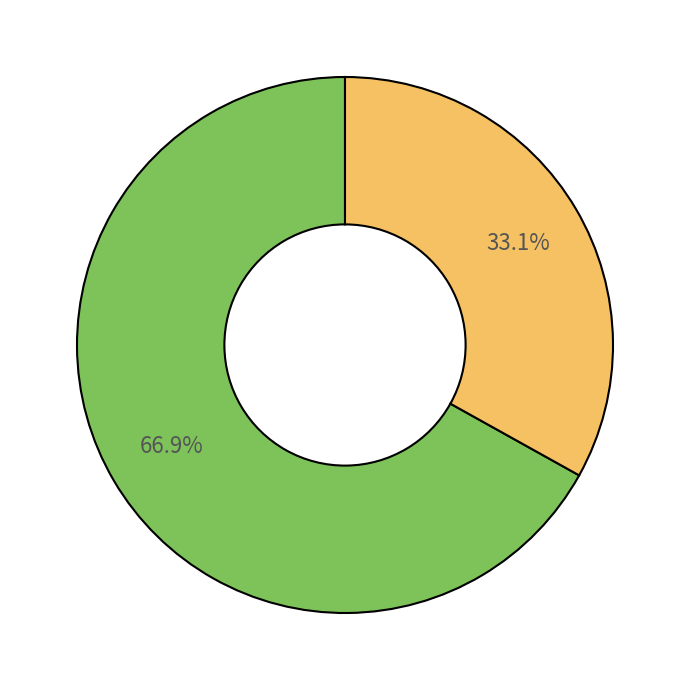

Does any single category account for the majority?

Yes